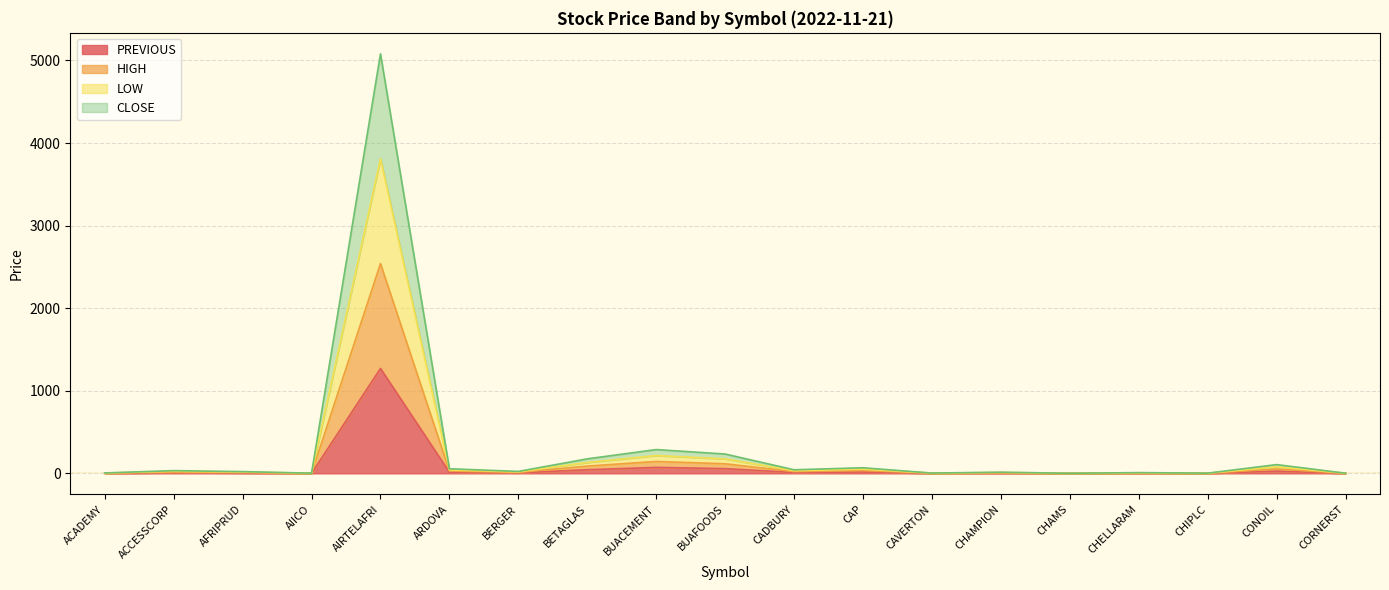

What are all the series names shown in the legend?

PREVIOUS, HIGH, LOW, CLOSE